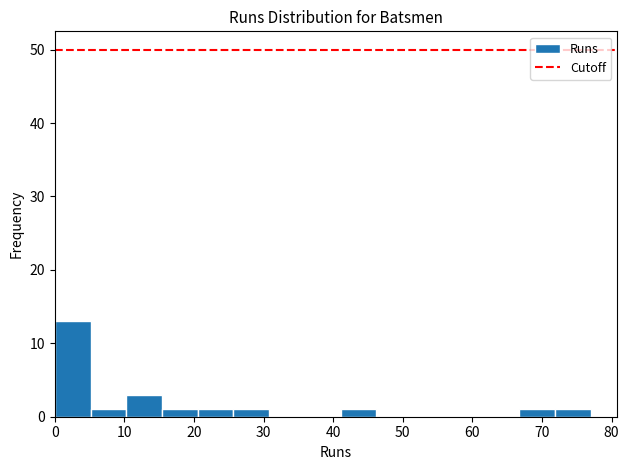

What is the height of the bar covering 41 to 46 on the x-axis? Neither the bar edges nor the heights are printed on the chart, so give them approximately, as read against the axes.

1